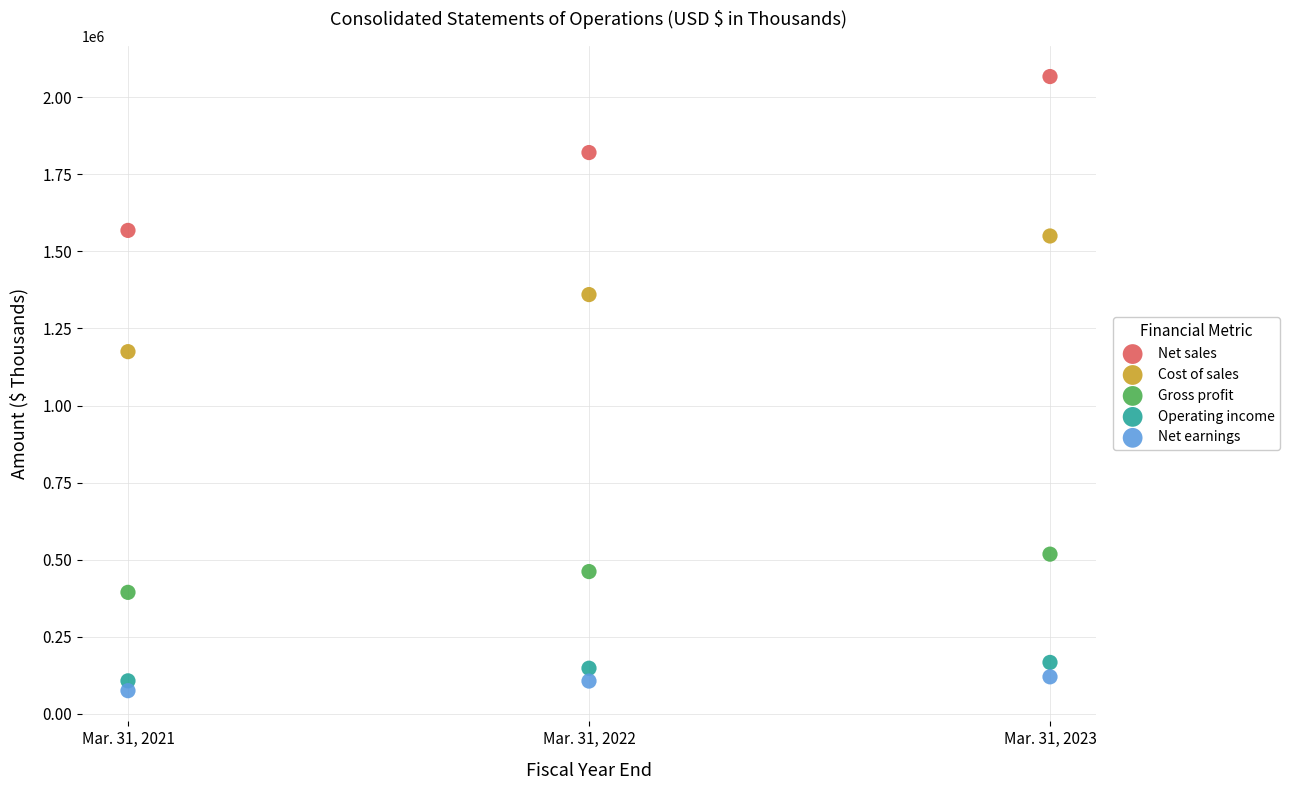

Across all data points, what is the range of Y values (max minus min)?

1993321